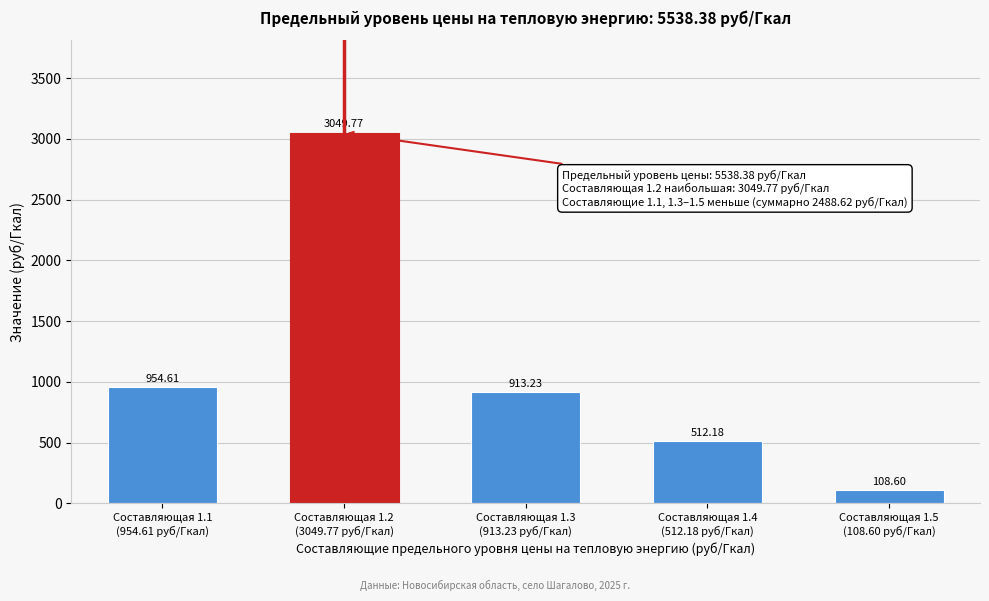

What is the difference between the maximum and second lowest values?

2537.6